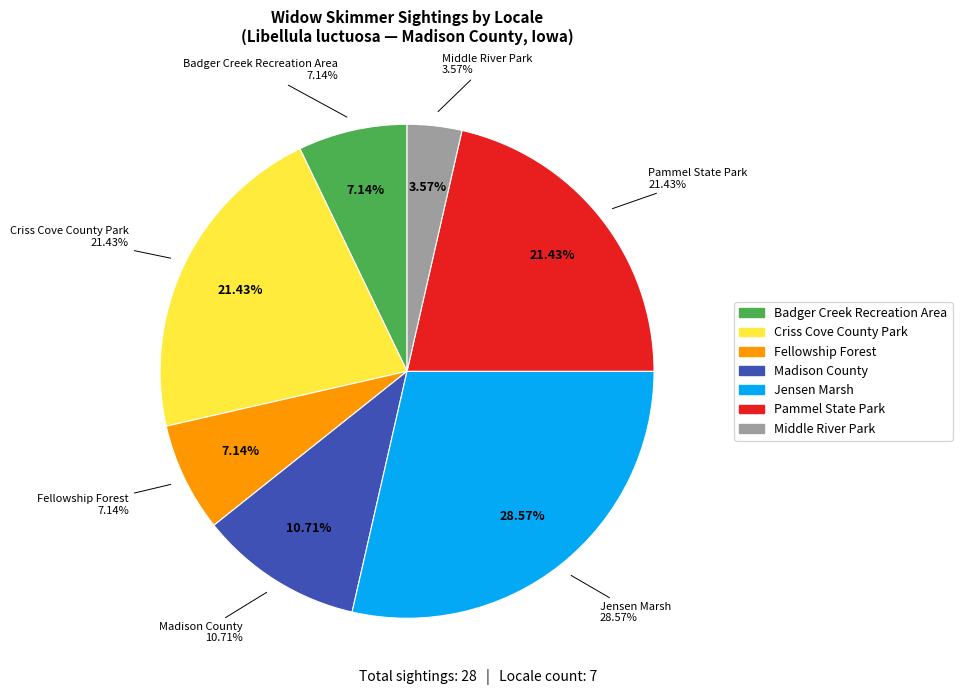

Rank the categories by value from highest to lowest.

Jensen Marsh, Criss Cove County Park, Pammel State Park, Madison County, Badger Creek Recreation Area, Fellowship Forest, Middle River Park